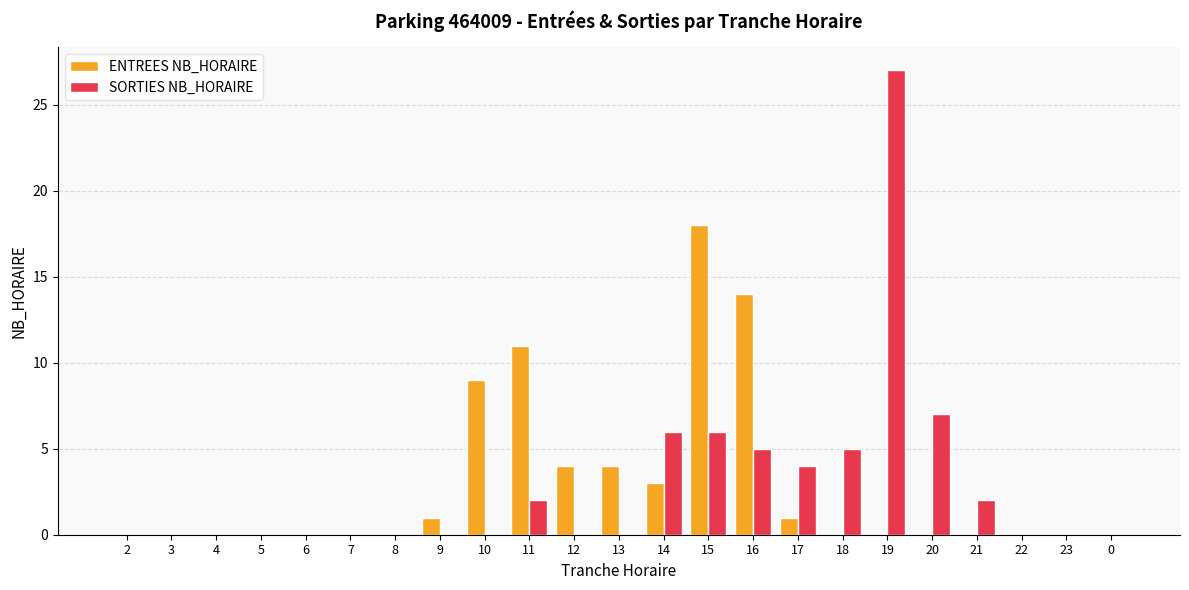

Between 4 and 18, which series saw the biggest shift?

SORTIES NB_HORAIRE